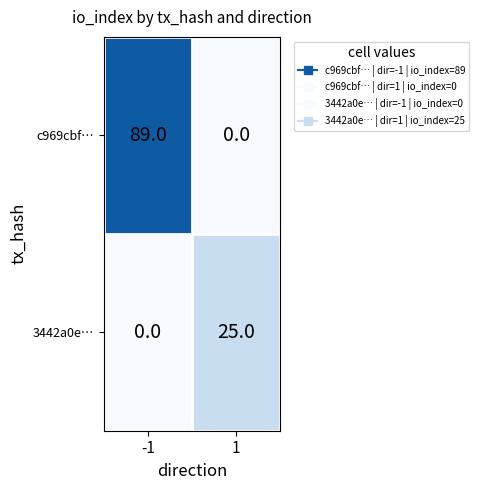

Which series has the widest spread of values?

c969cbf…